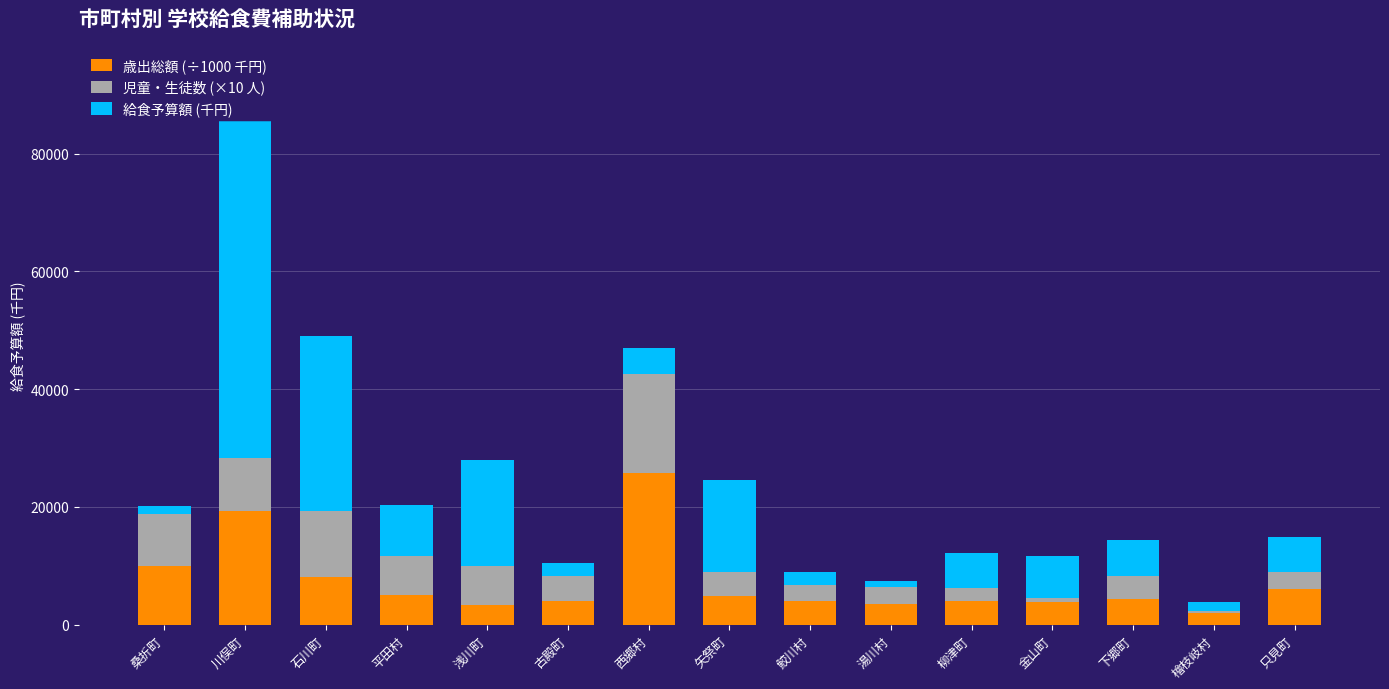

At which category is the sum across all series the highest?

川俣町